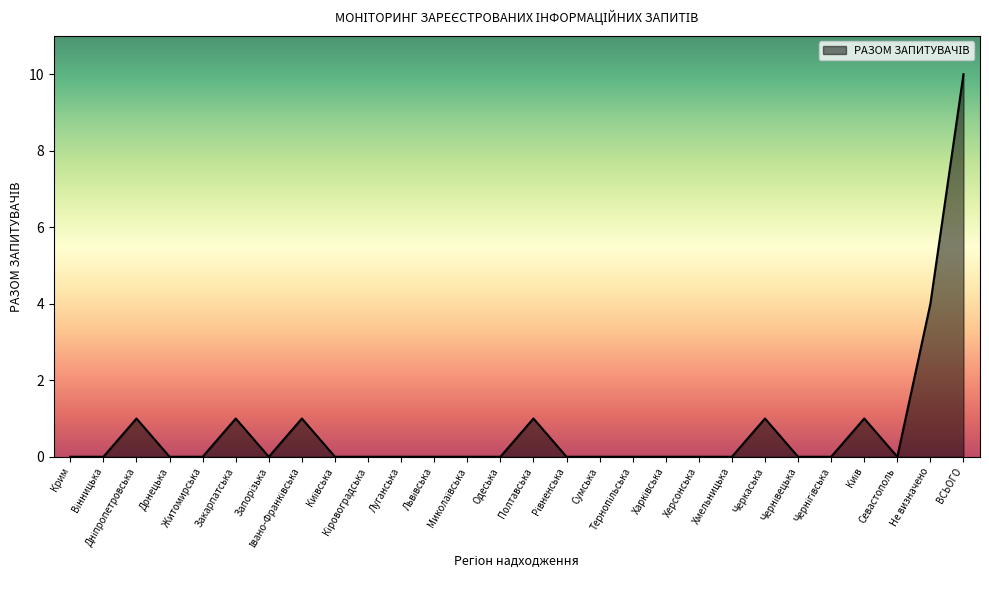

What is the maximum value shown in the chart?

10